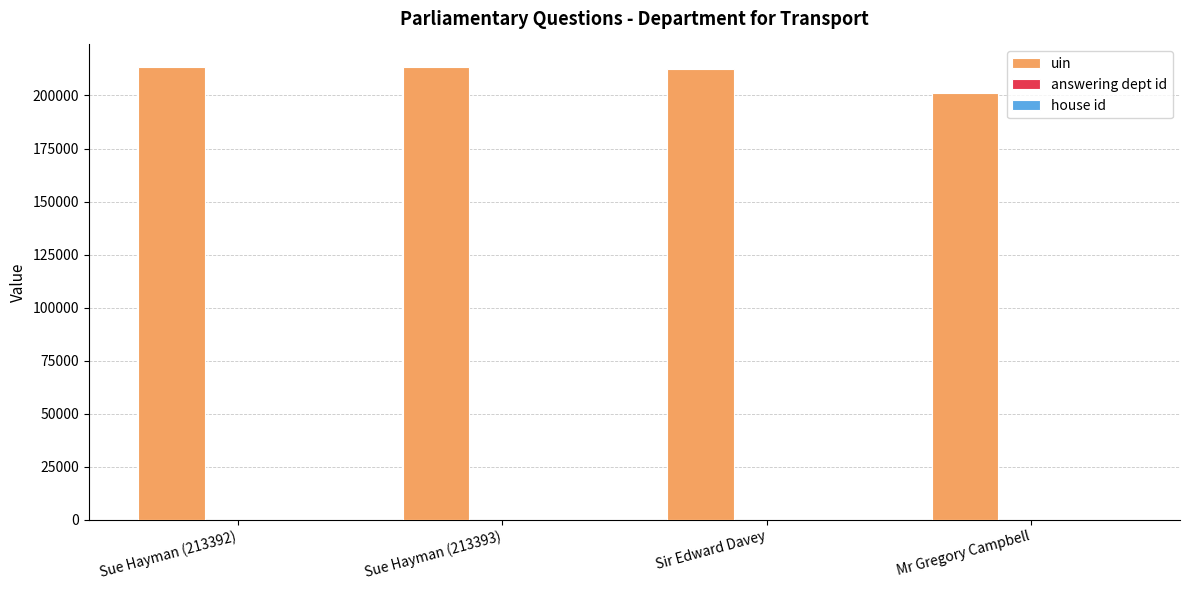

Which series has the largest total across all categories?

uin